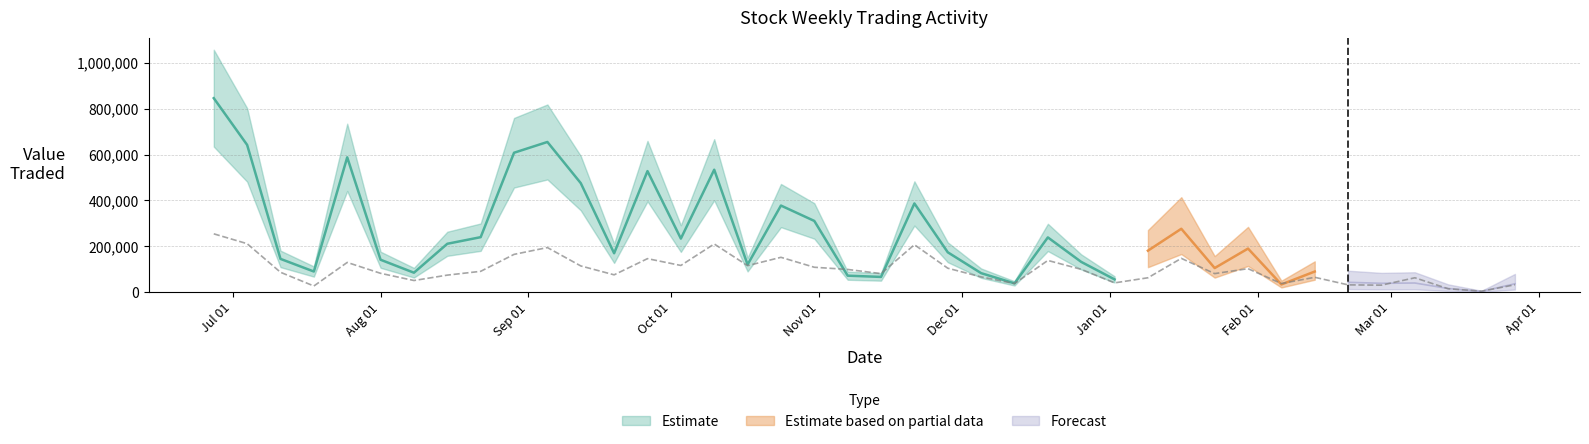

True or false: Value Traded and No. of Trans intersect in this chart.

False